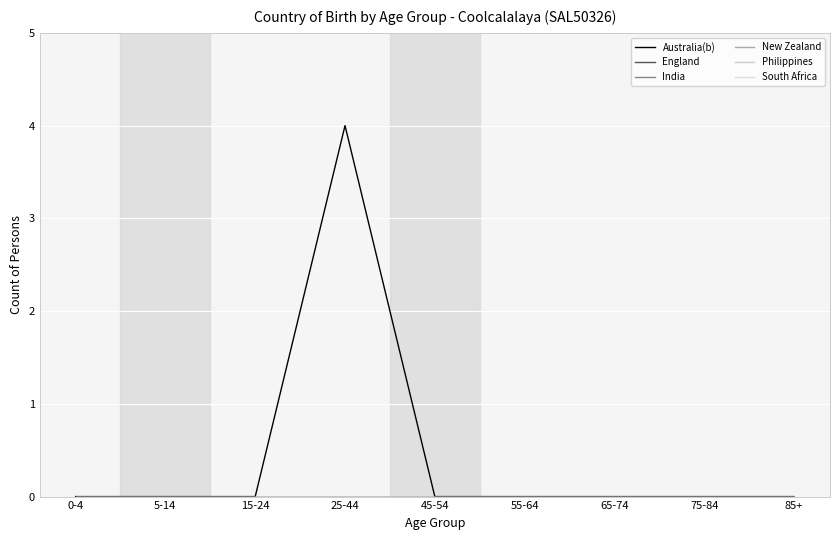

Does the chart have visible grid lines?

Yes